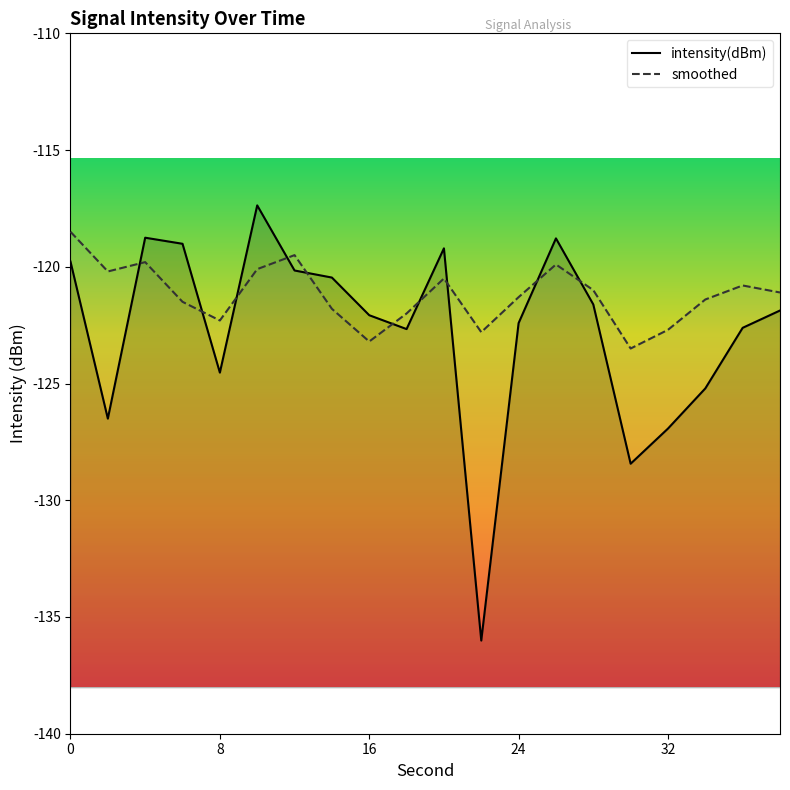

What is the difference between the maximum and minimum values in the intensity(dBm) series?

18.6